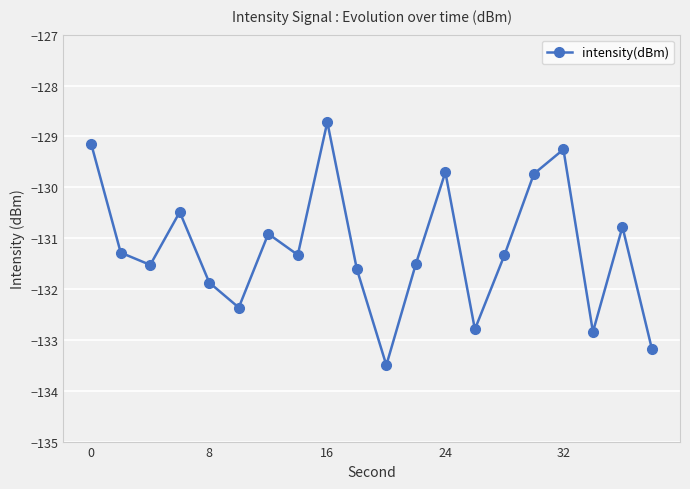

What is the value of the 4th point from the left?

-130.5